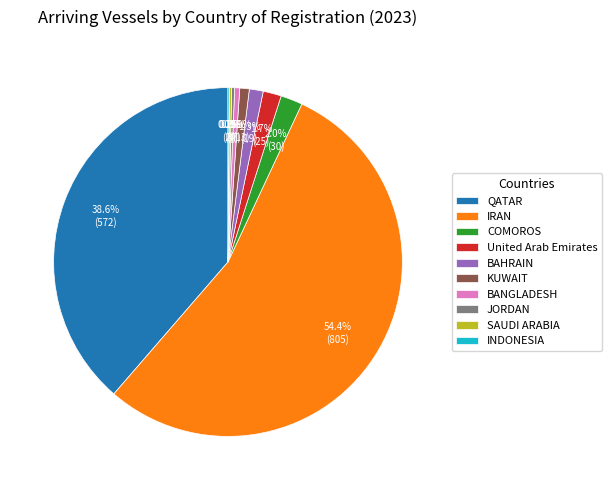

True or false: IRAN accounts for 68% of the total.

False